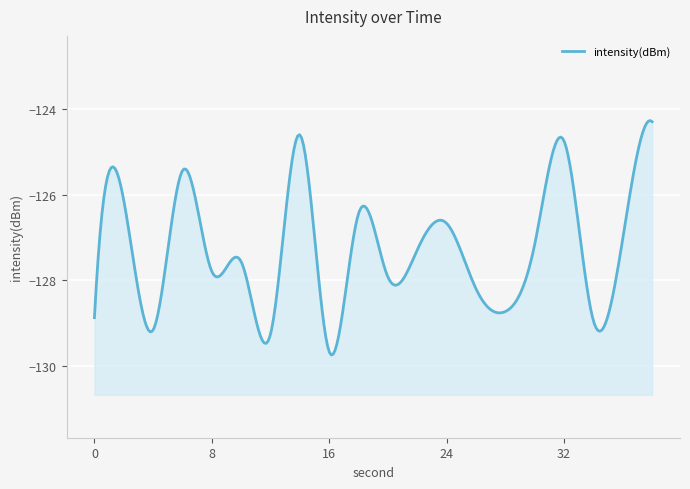

What is the average value?

-127.3